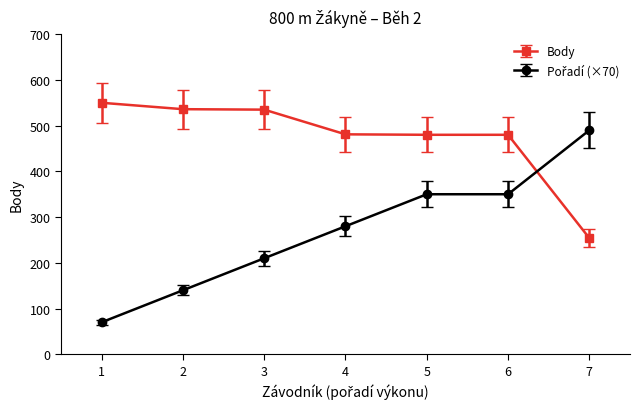

What is the smallest value displayed?

70